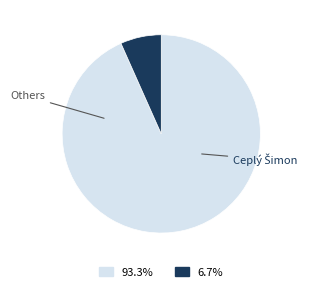

Is there a majority slice in this chart?

Yes